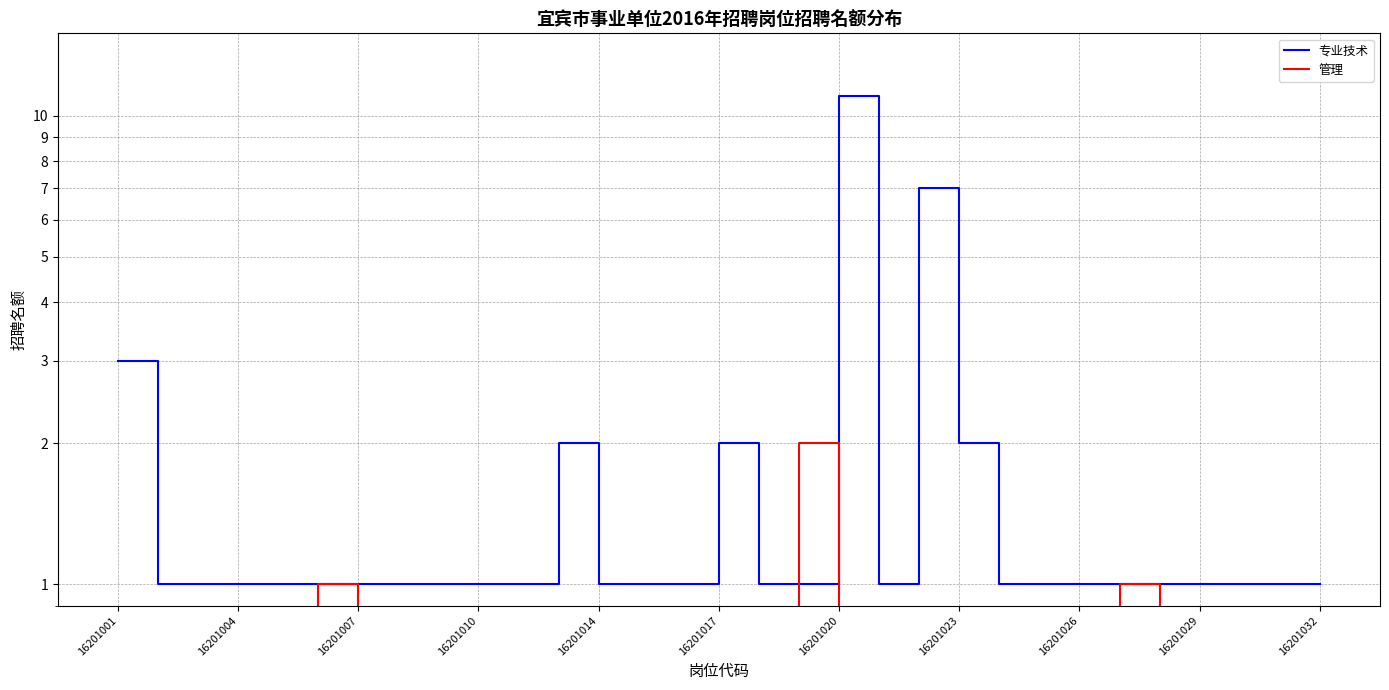

True or false: 专业技术 has more than 1 points higher than both neighbors.

True